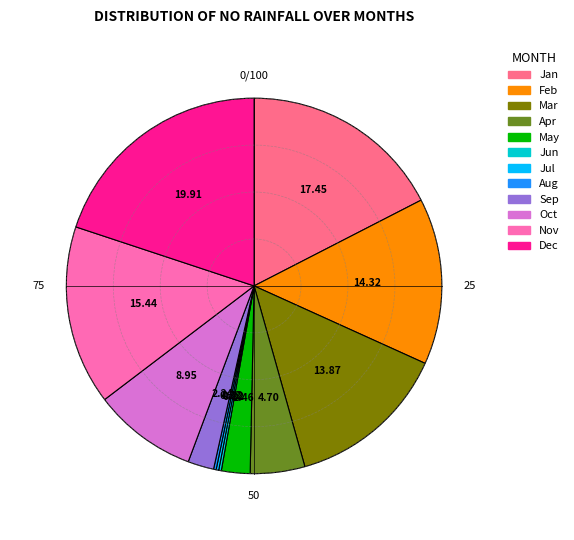

True or false: Dec accounts for 14% of the total.

False